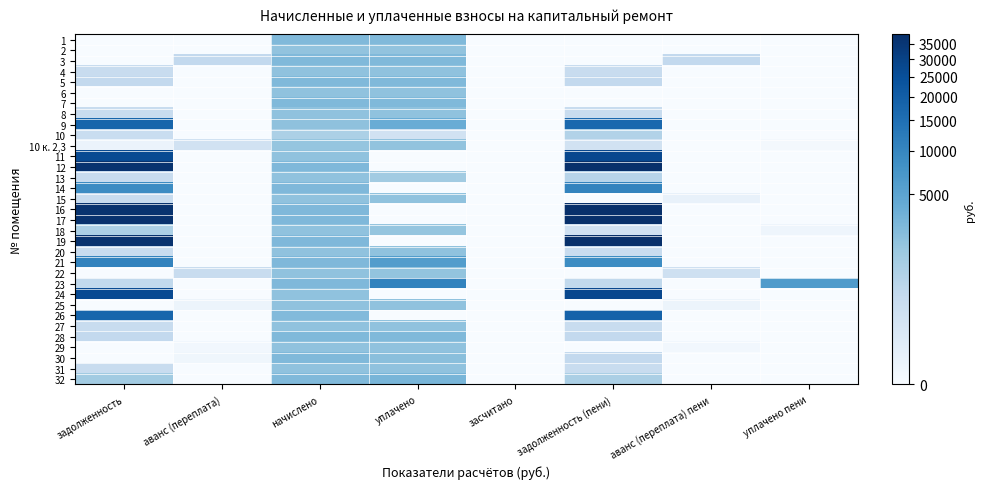

Rank the series by their maximum value, from lowest to highest.

10, 10 к. 2,3, 2, 4, 18, 20, 6, 13, 25, 15, 22, 29, 31, 27, 8, 1, 3, 30, 28, 5, 7, 32, 21, 14, 23, 9, 26, 11, 24, 16, 12, 19, 17